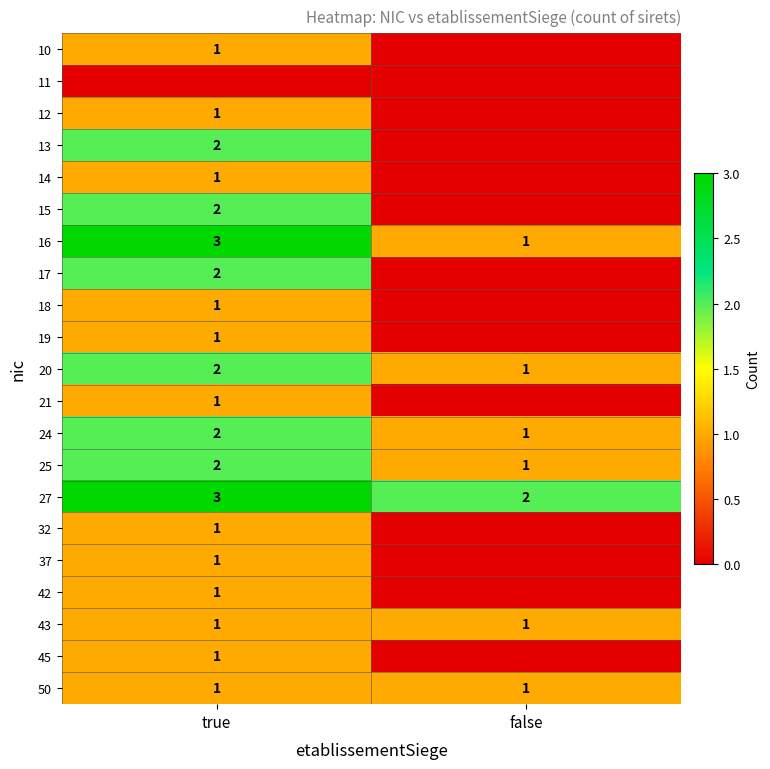

What value does the 27 series have at true?

3